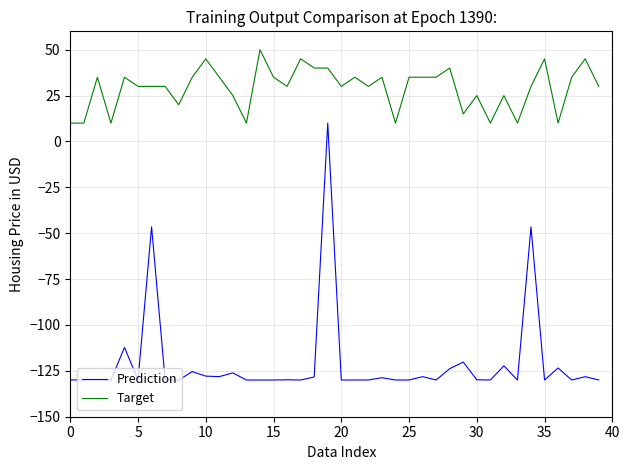

Rank the series by their maximum value, from highest to lowest.

Target, Prediction